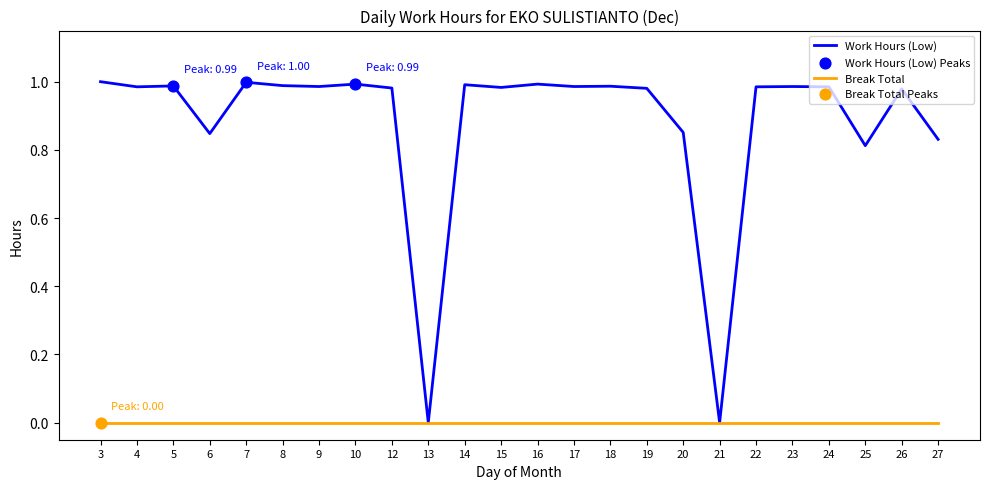

Between 6 and 17, which series saw the biggest shift?

Work Hours (Low)